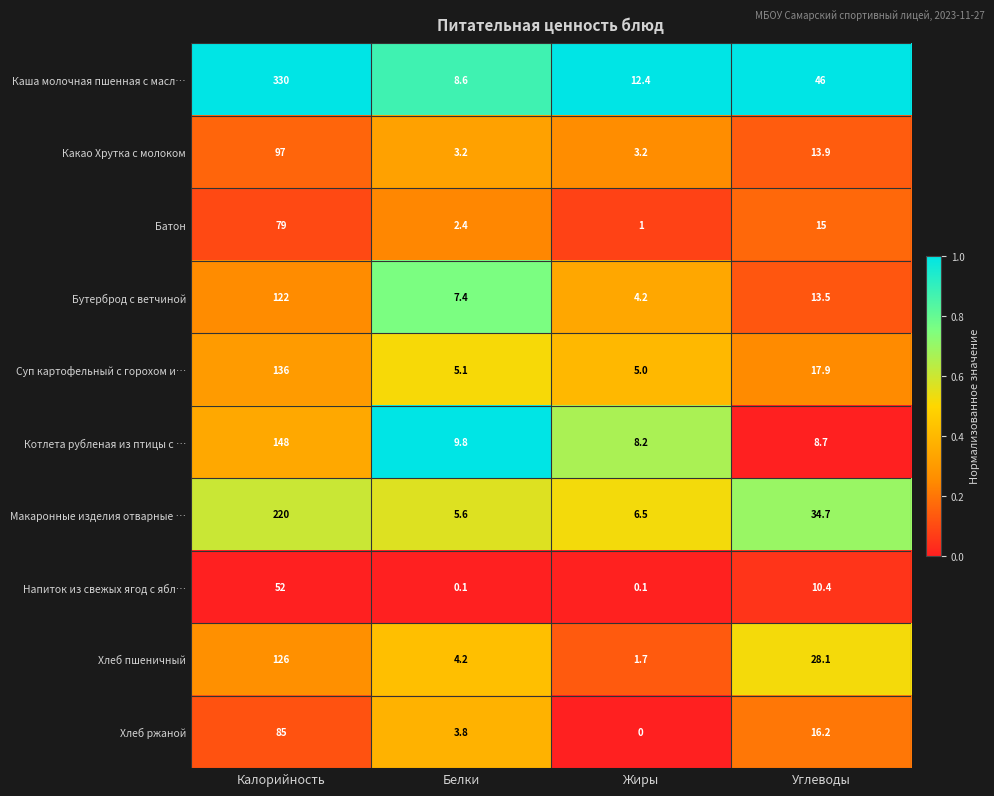

At which category is the sum across all series the highest?

Калорийность